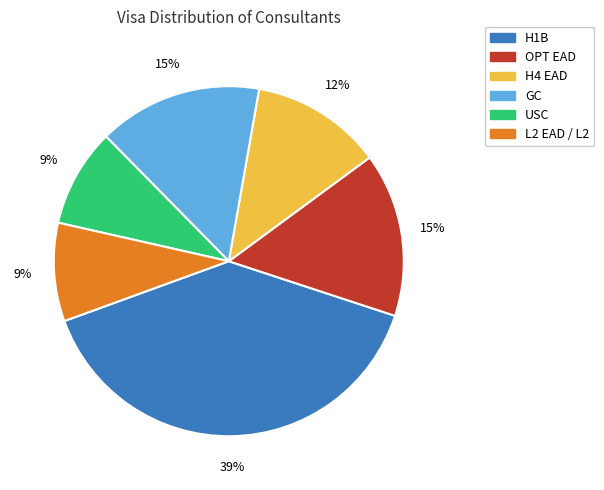

Combined, do H1B and L2 EAD / L2 account for over 50%?

No